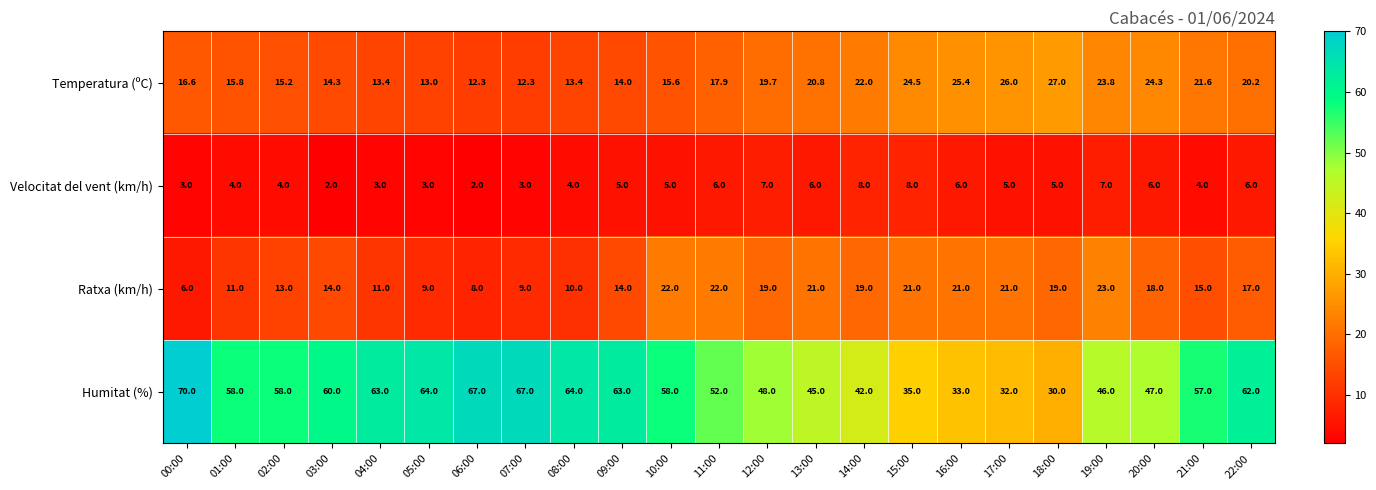

The value of Humitat (%) at 00:00 is 41.7. True or false?

False